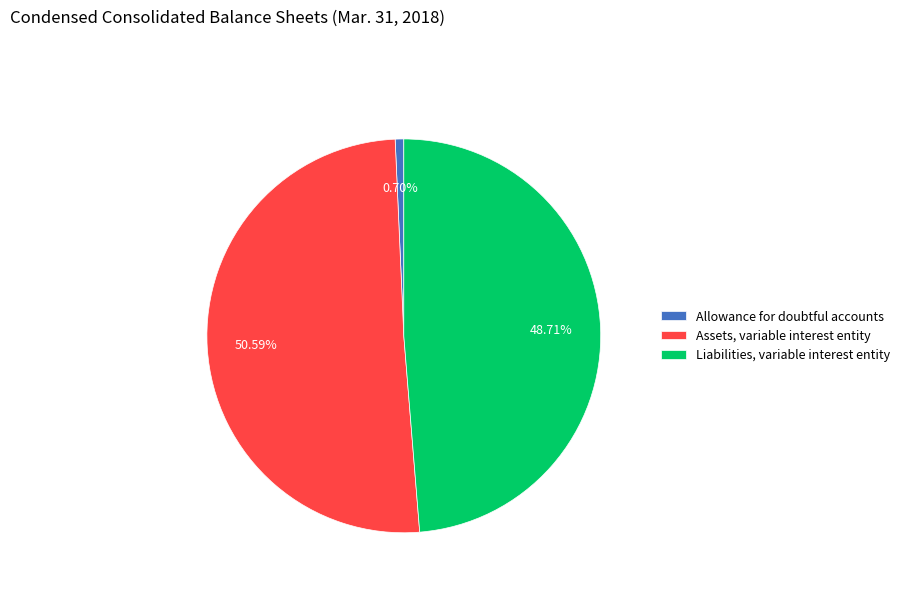

What percentage is the Liabilities, variable interest entity slice, to the nearest percent?

49%